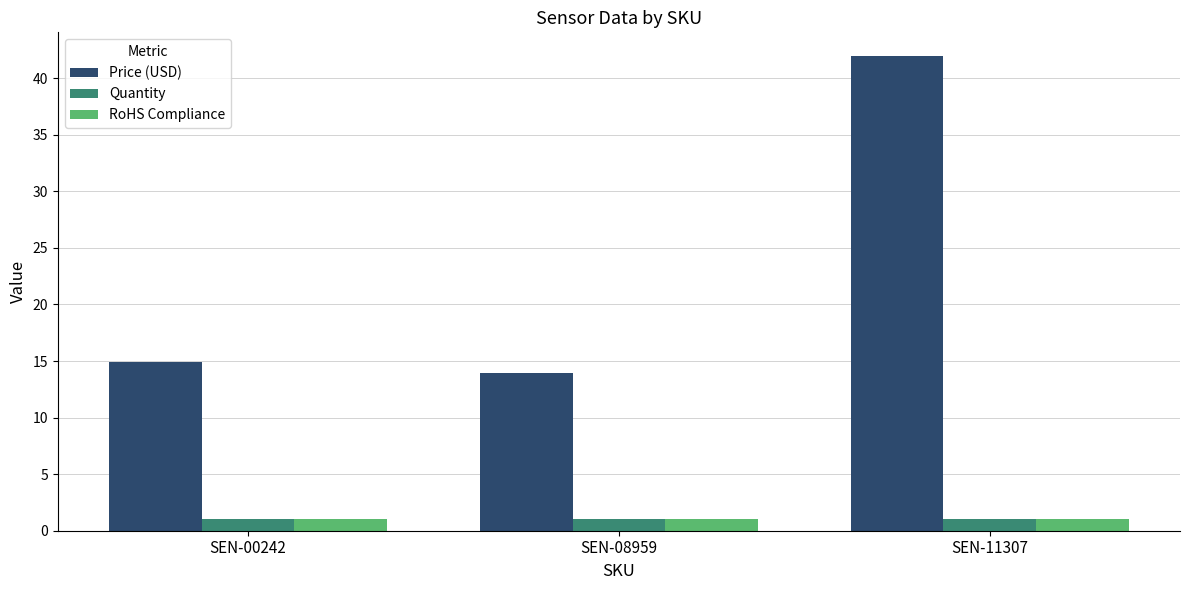

What is the minimum value for Quantity?

1.0